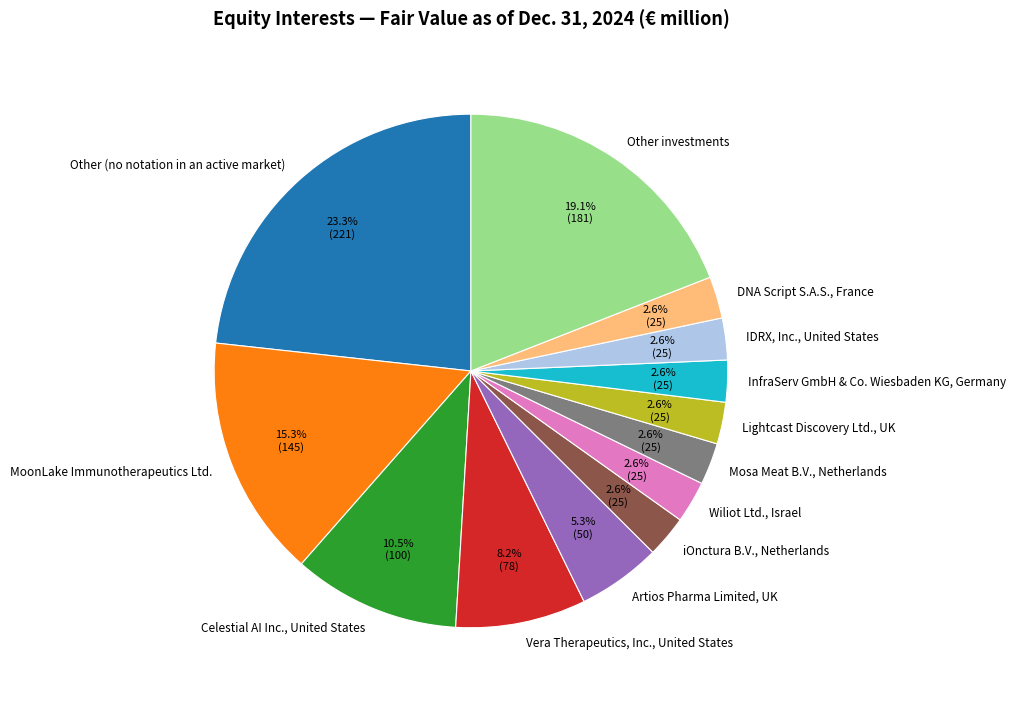

What portion of the pie excludes Vera Therapeutics, Inc., United States?

91.8%